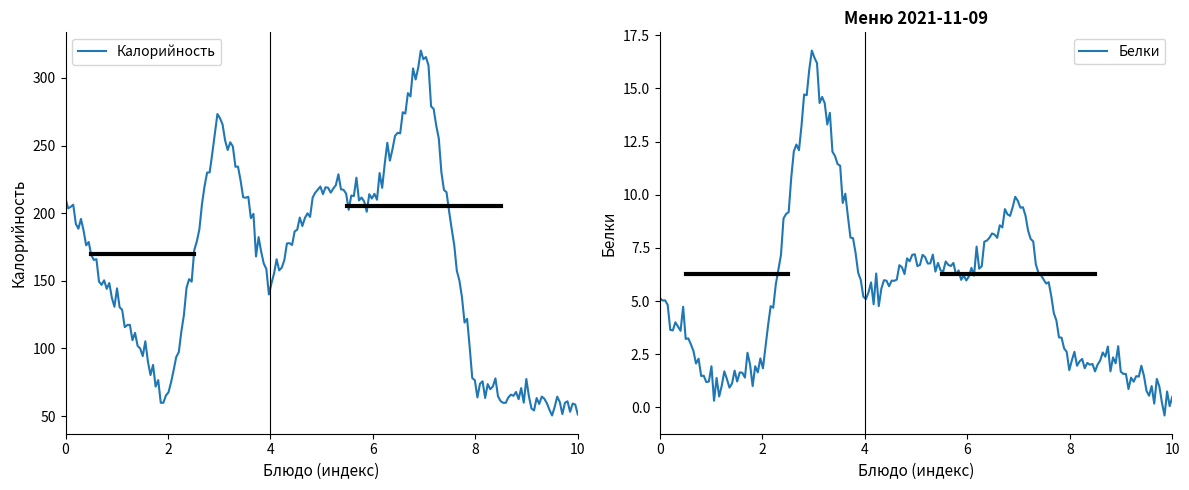

In Калорийность, how many points are higher than both neighbors (excluding endpoints)?

52